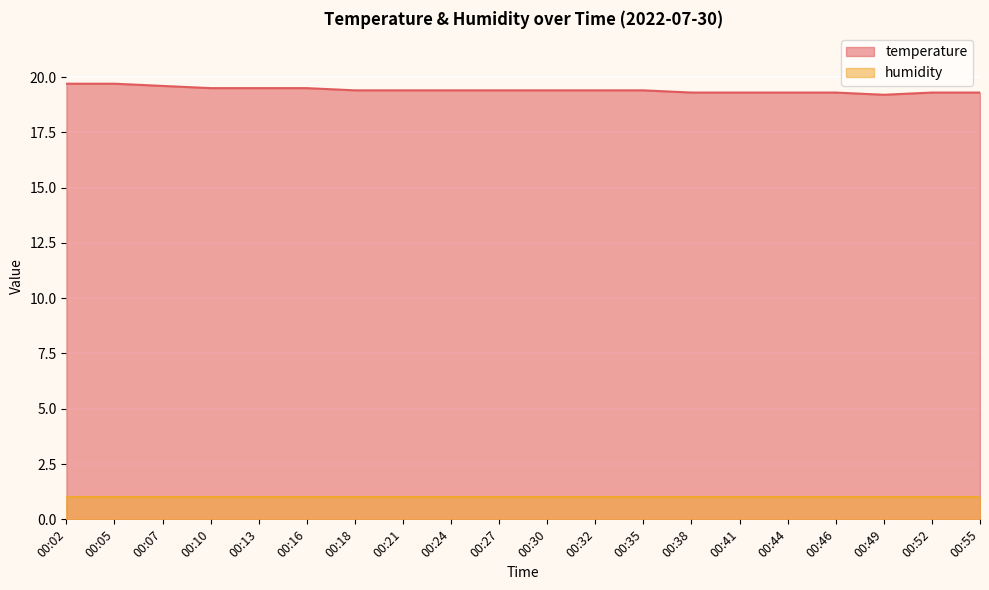

Count the number of categories in the chart.

20